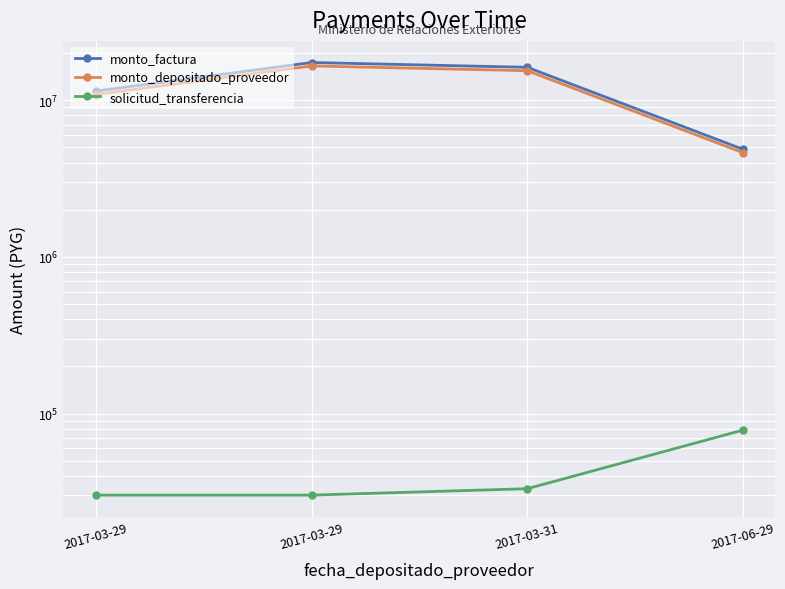

What is the sum of the monto_factura values at 2017-03-31 and 2017-03-29?

27700336